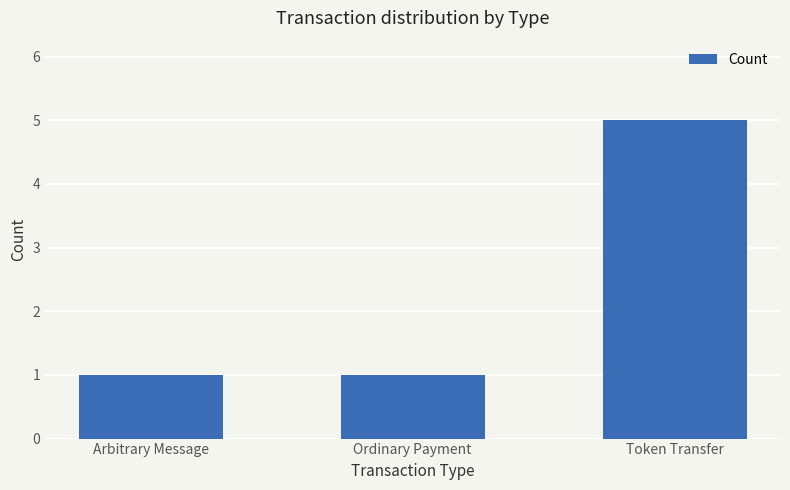

Reading right to left, transcribe all the data shown in this chart.

5	1	1